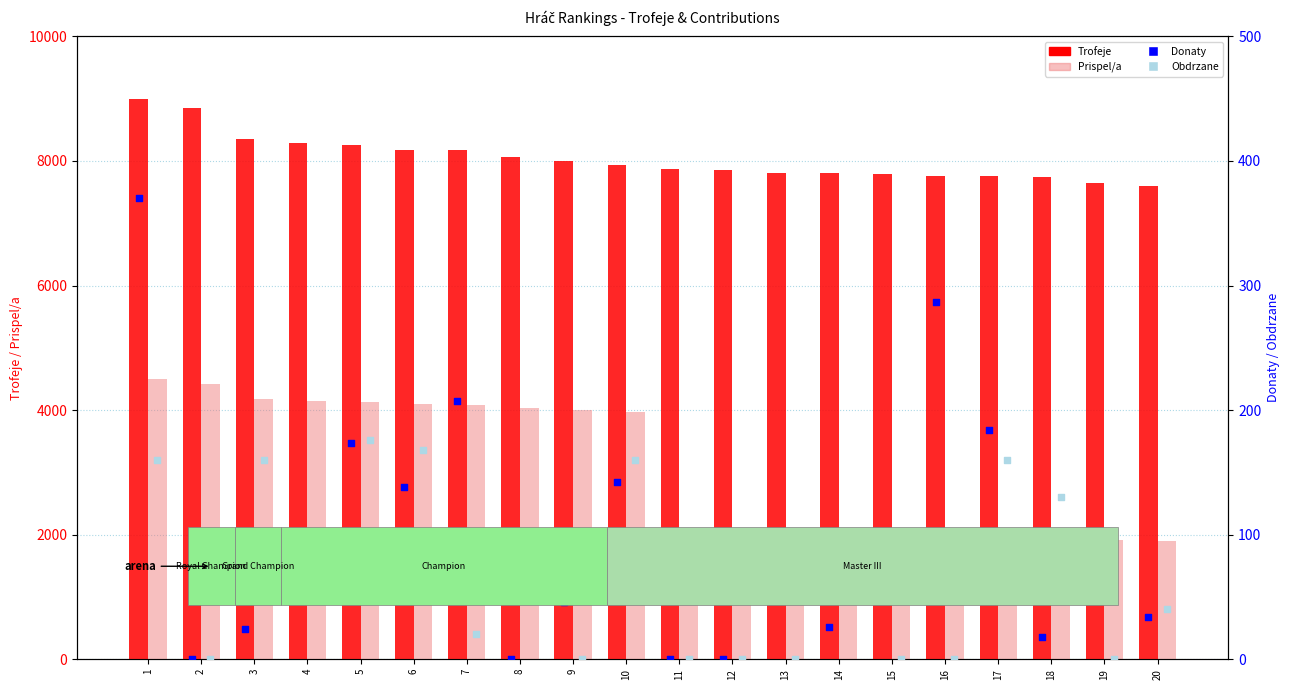

Is the value of Trofeje at 11 greater than the value of Obdrzane at 17?

Yes